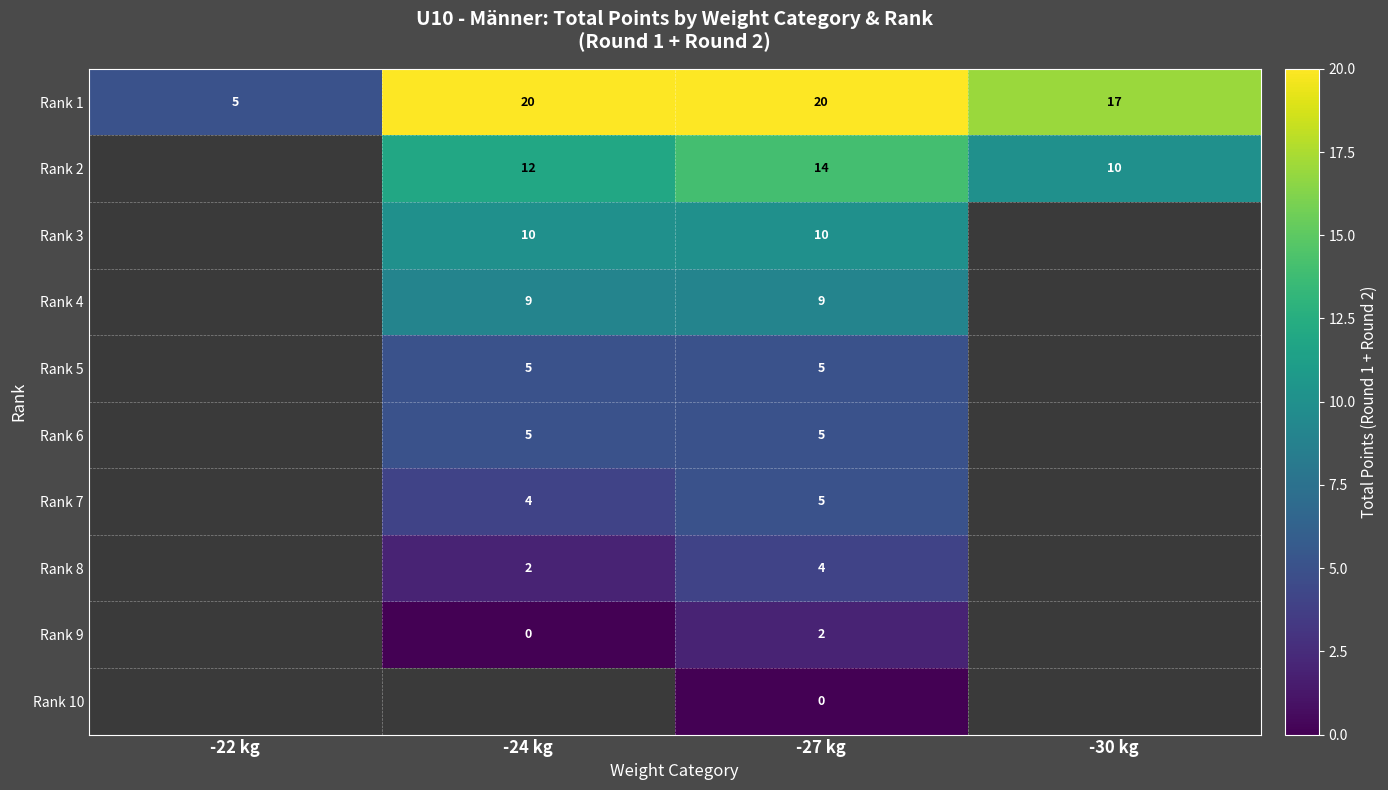

The value of Rank 1 at -24 kg is 34.9. True or false?

False